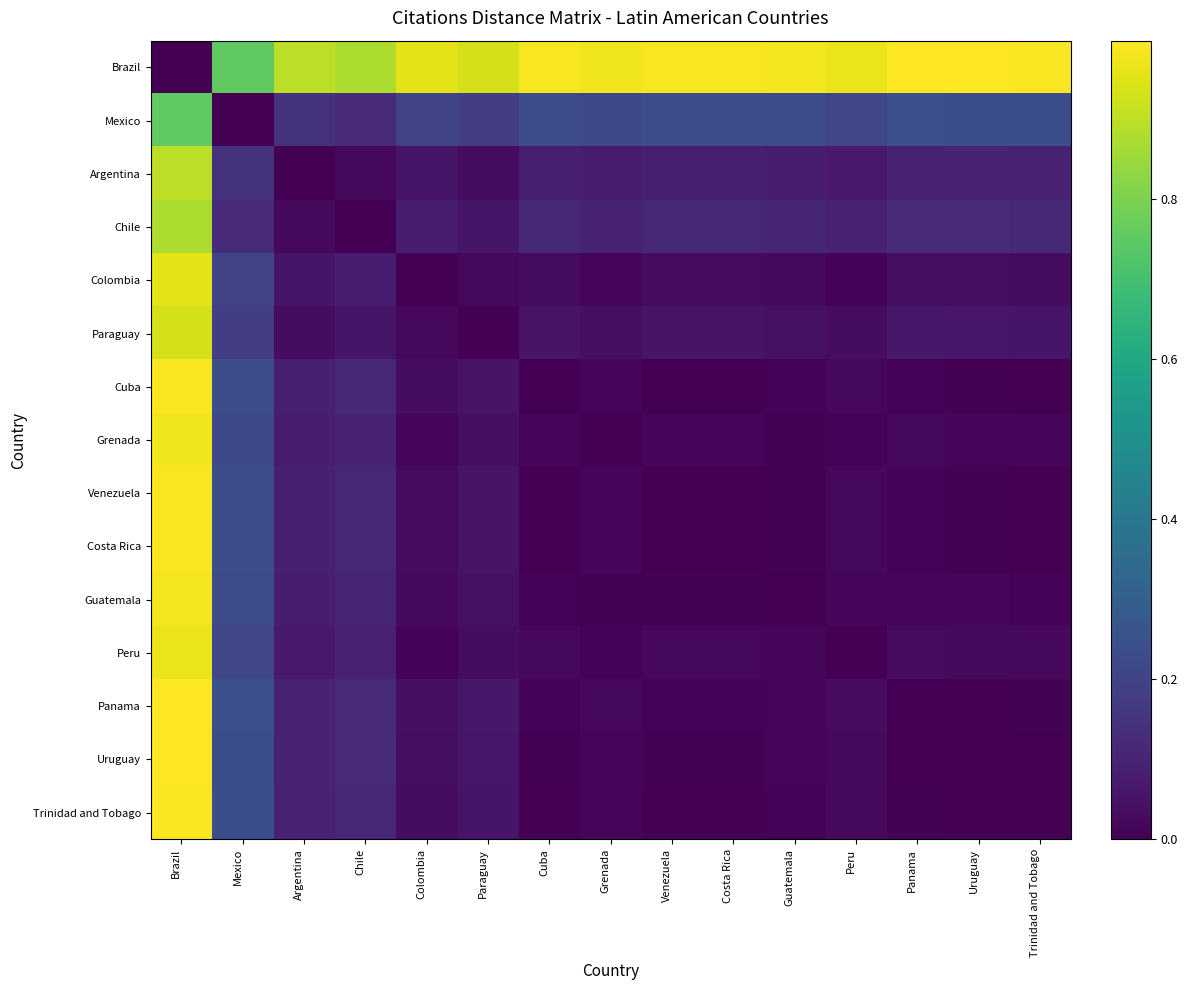

At how many categories does at least one series exceed 0?

15